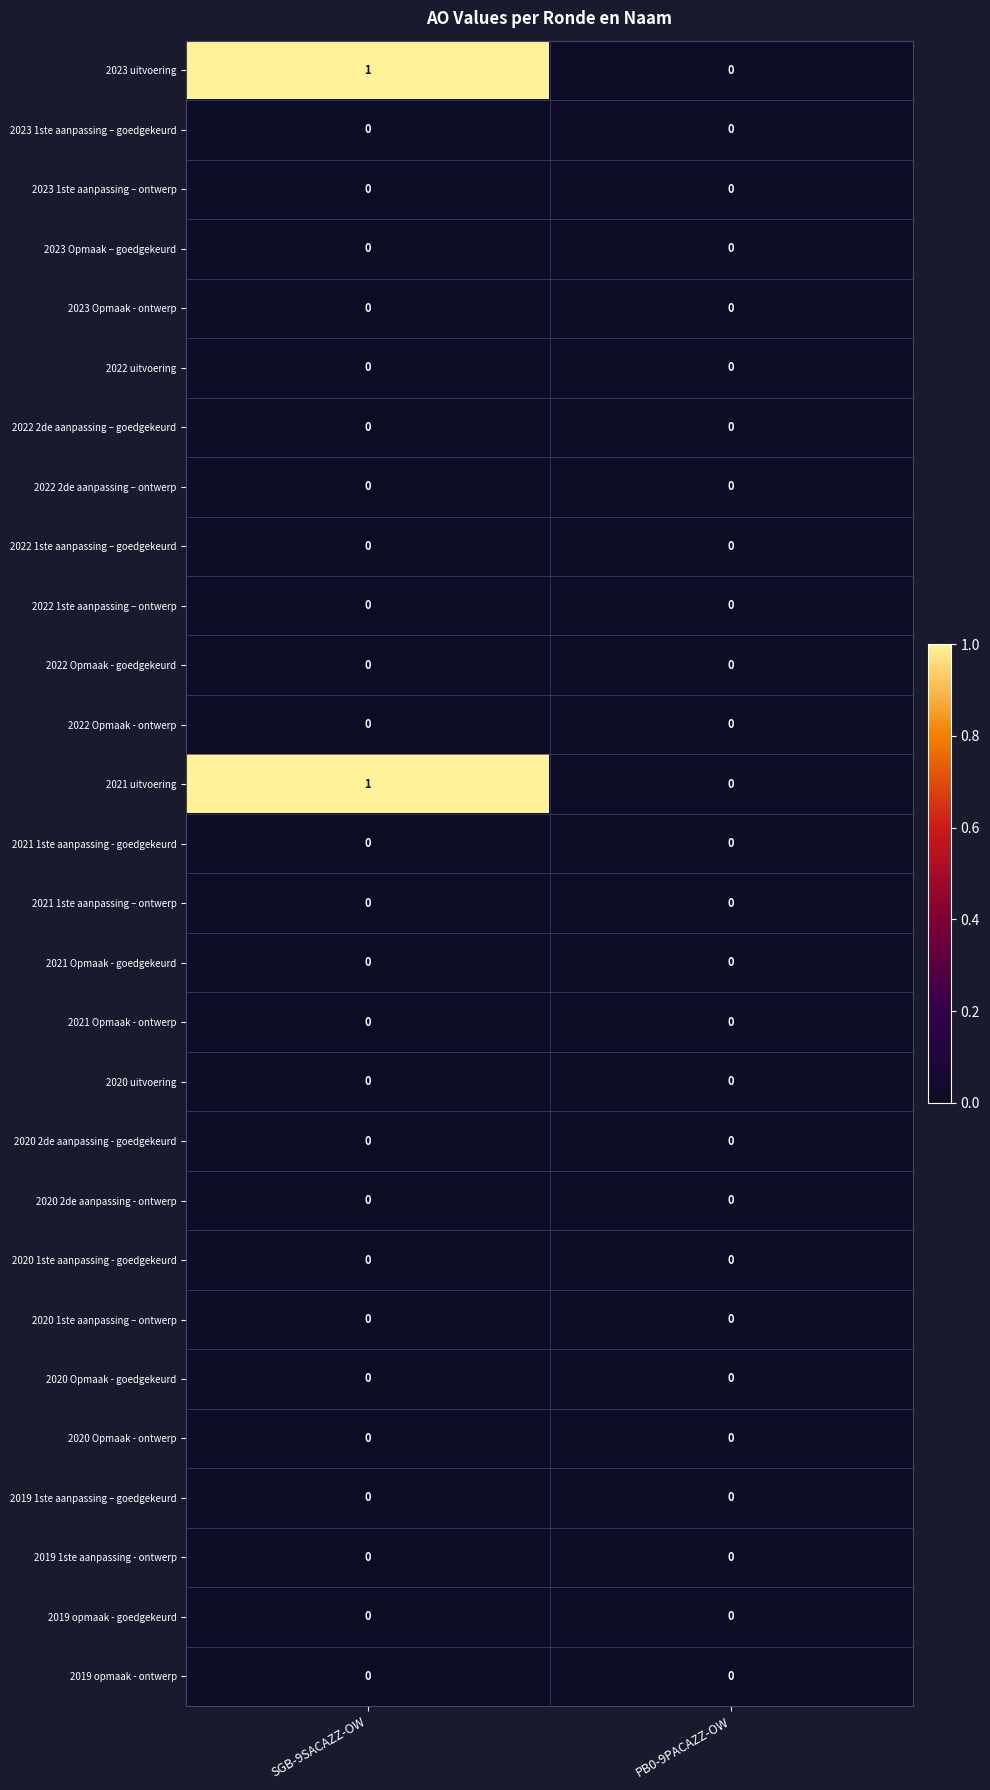

At which category is the sum across all series the highest?

SGB-9SACAZZ-OW